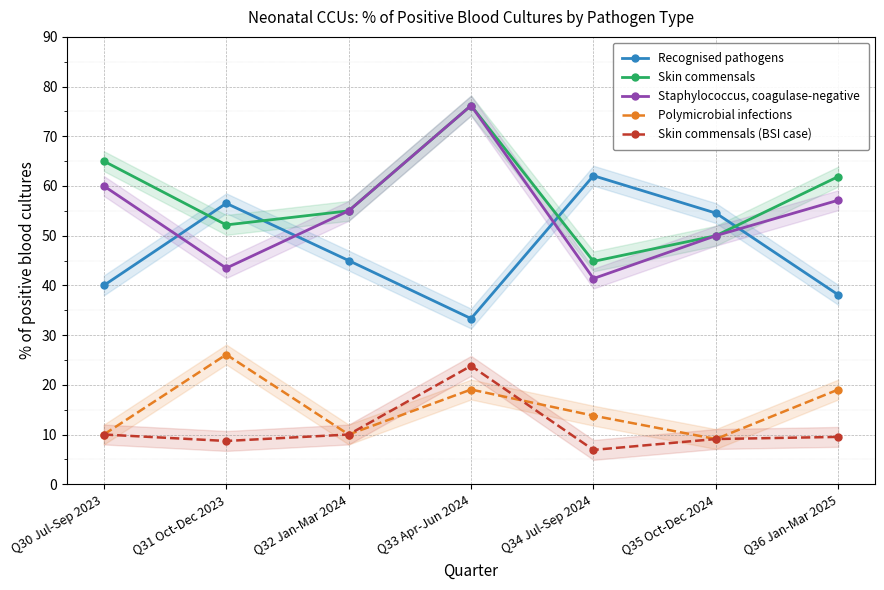

The Polymicrobial infections series shows 13.1 at Q33 Apr-Jun 2024. True or false?

False